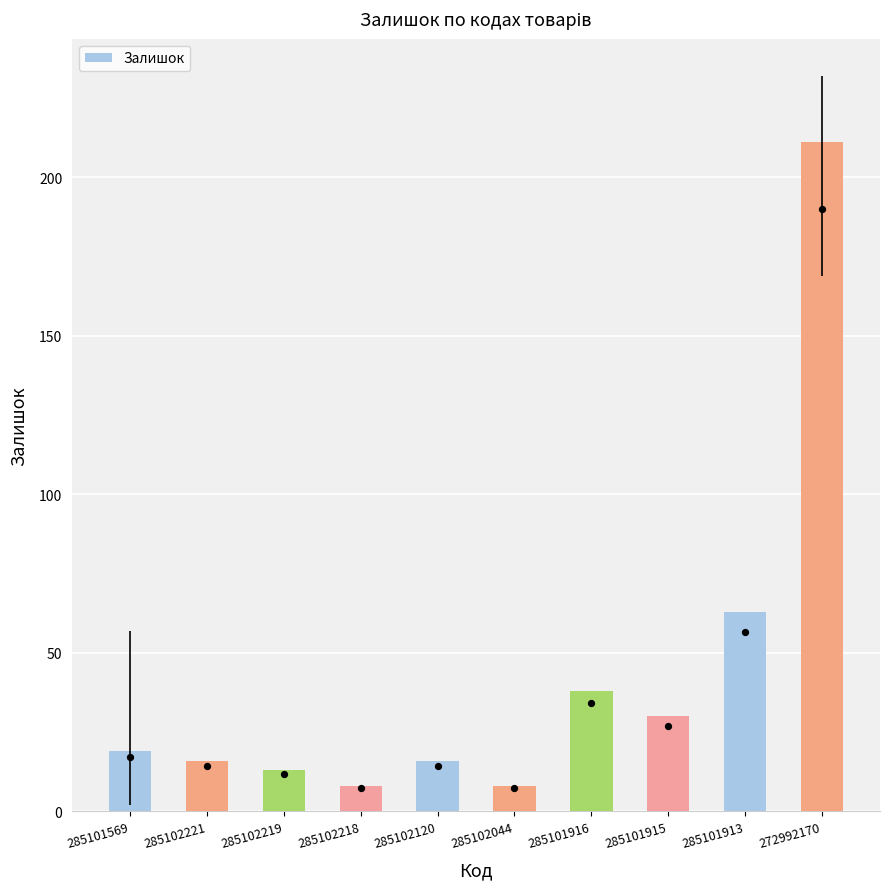

What is the ratio of the value at 285102219 to the value at 285102218?

1.6